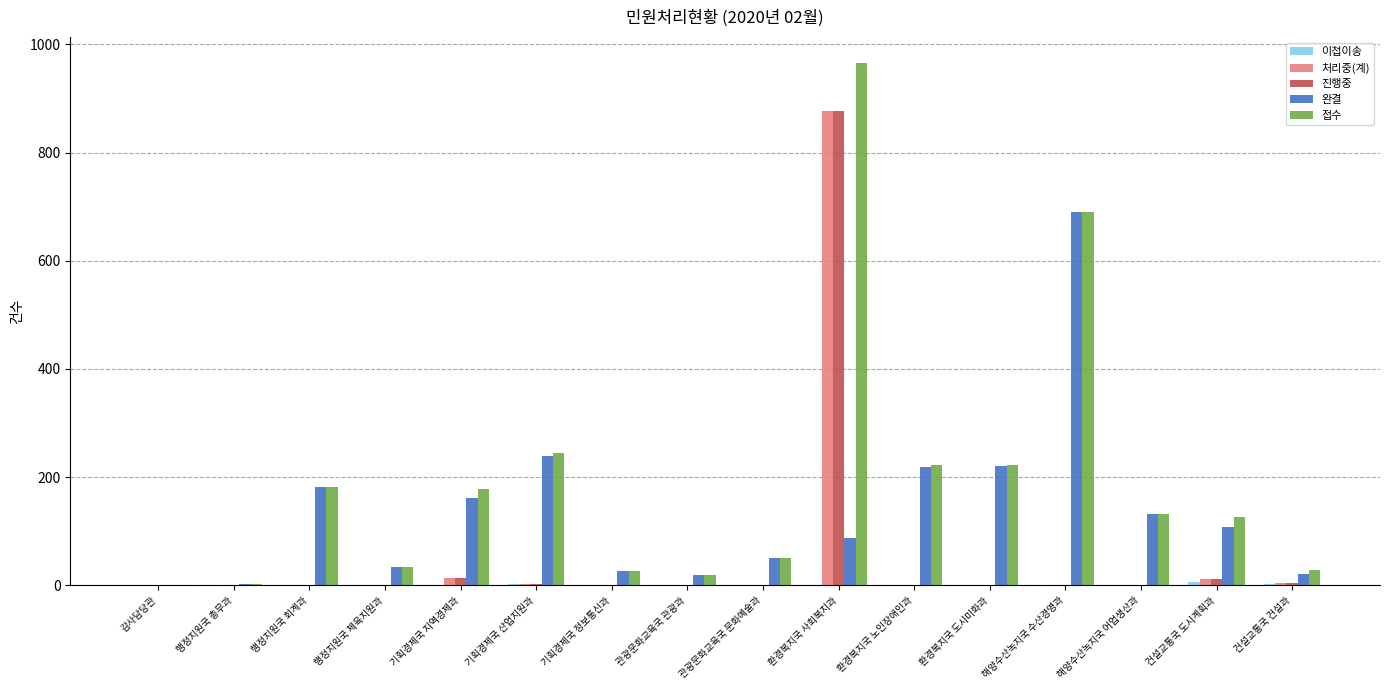

The 접수 series shows 343 at 환경복지국 노인장애인과. True or false?

False